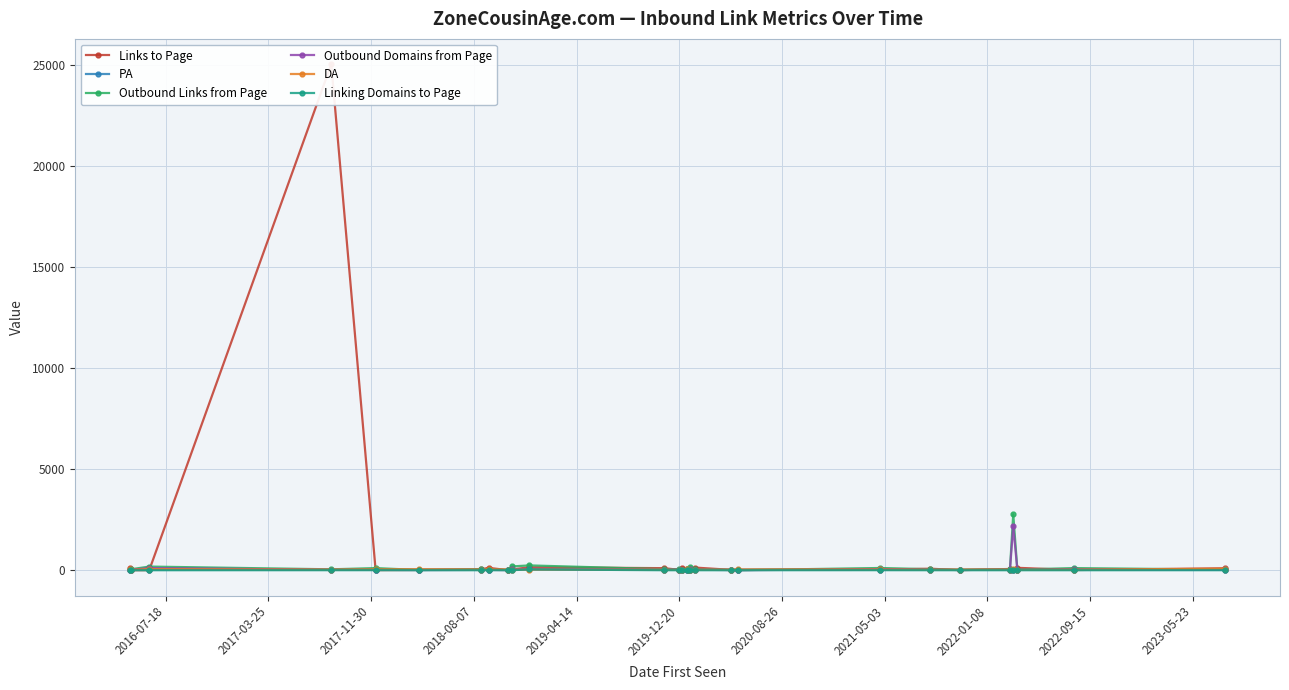

How many lines are shown in the chart?

6